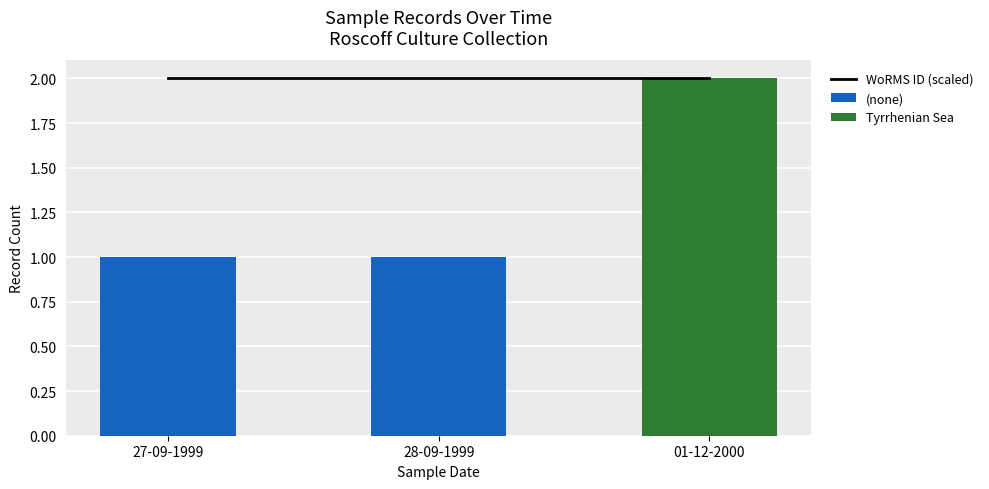

Reading right to left, what are all the values shown in this chart?

WoRMS ID (scaled): 01-12-2000=2	28-09-1999=2	27-09-1999=2
(none): 01-12-2000=0	28-09-1999=1	27-09-1999=1
Tyrrhenian Sea: 01-12-2000=2	28-09-1999=0	27-09-1999=0